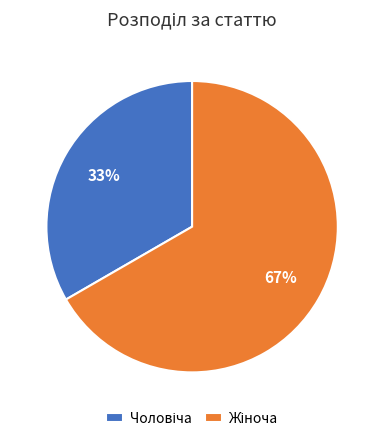

Count the number of slices in the pie.

2